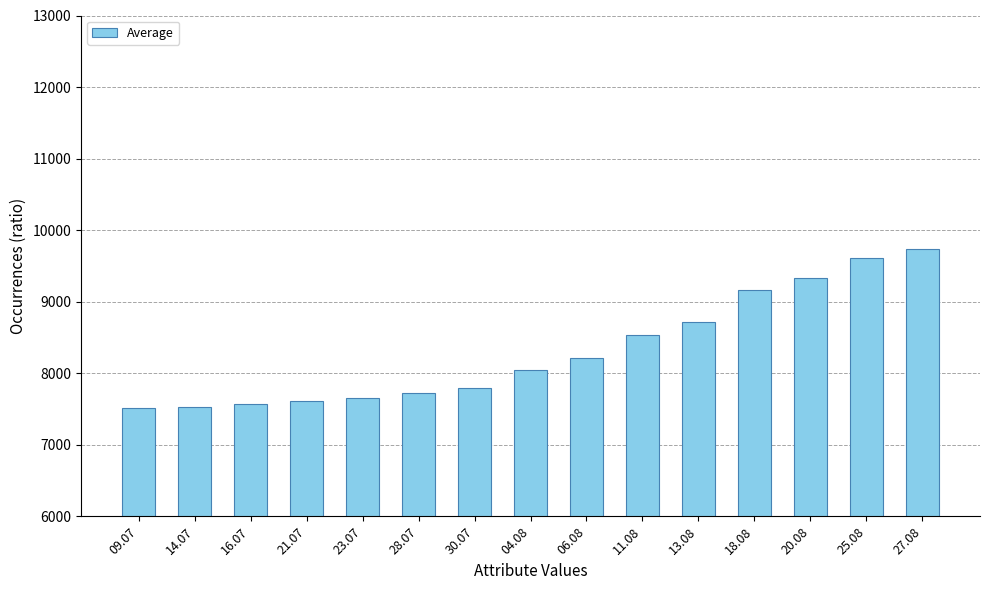

What is the change in value from 25.08 to 27.08?

+129